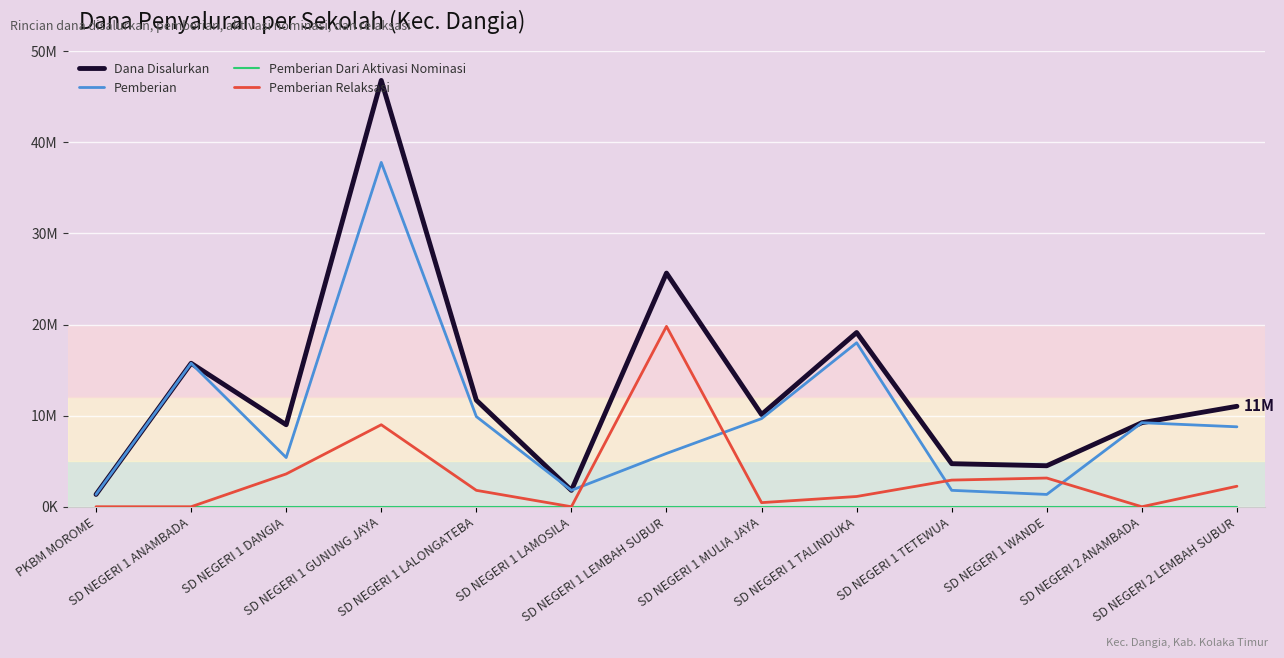

Does the chart have visible grid lines?

Yes